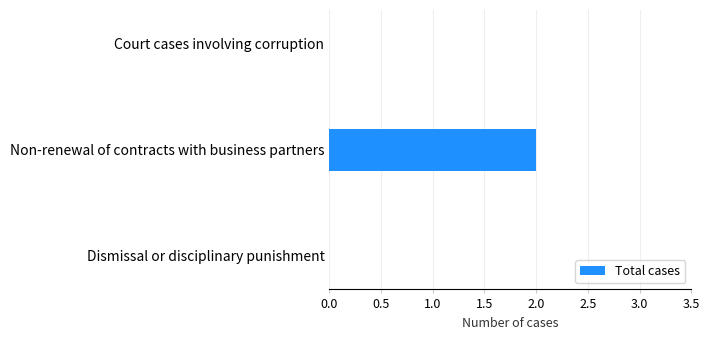

Reading bottom to top, what are all the values shown in this chart?

Dismissal or disciplinary punishment=0	Non-renewal of contracts with business partners=2	Court cases involving corruption=0